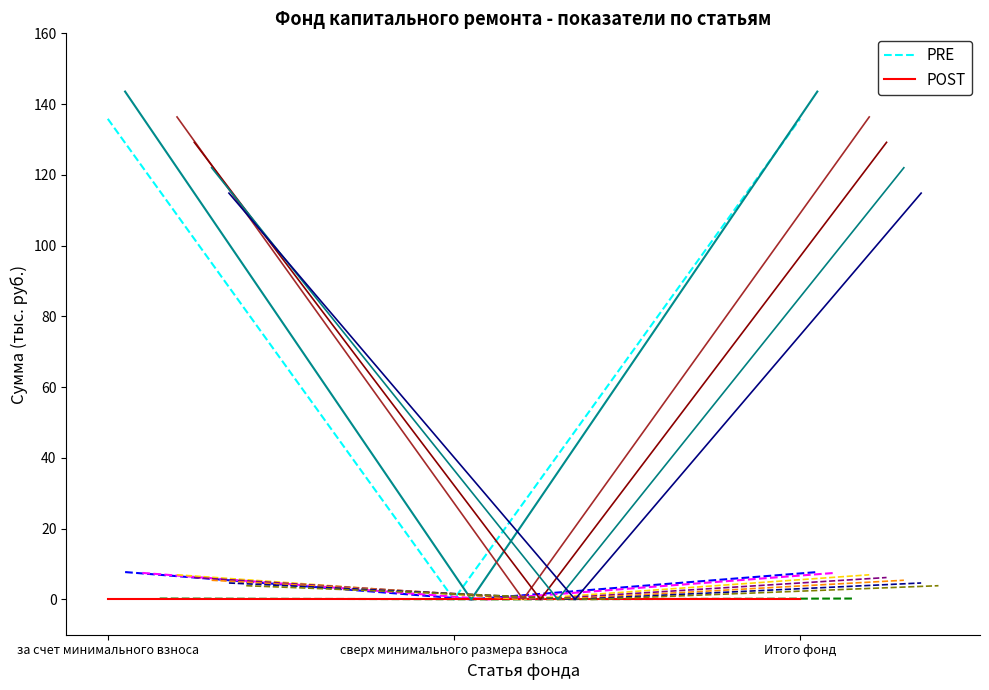

Is the value of POST at Итого фонд greater than the value of PRE at сверх минимального размера взноса?

No